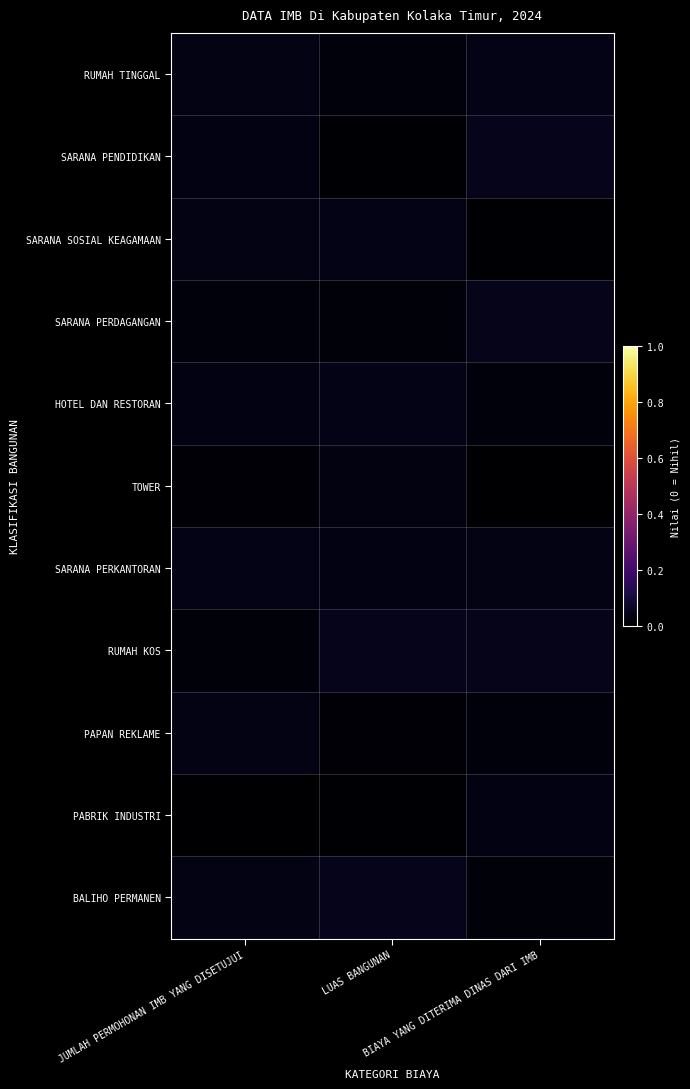

At how many categories does at least one series exceed 0?

3